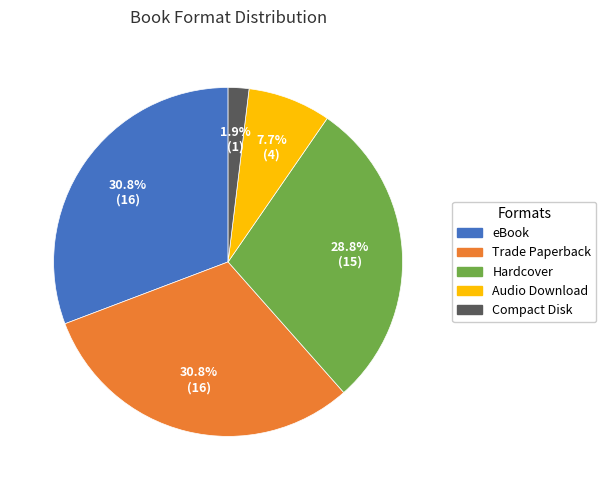

Is there a majority slice in this chart?

No